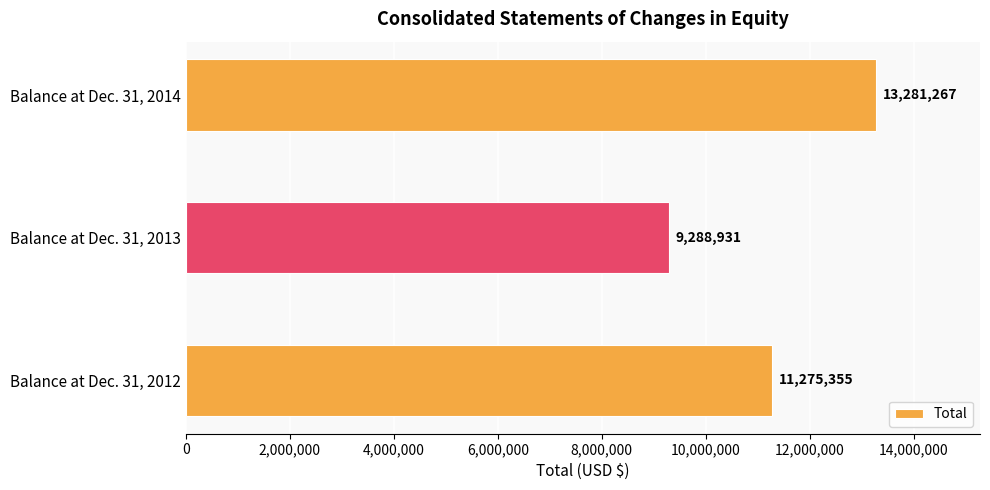

Rank the categories by value from highest to lowest.

Balance at Dec. 31, 2014, Balance at Dec. 31, 2012, Balance at Dec. 31, 2013